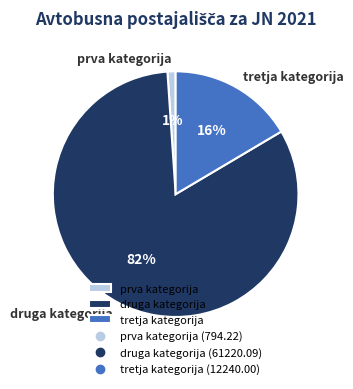

Is the sum of prva kategorija and tretja kategorija greater than half?

No